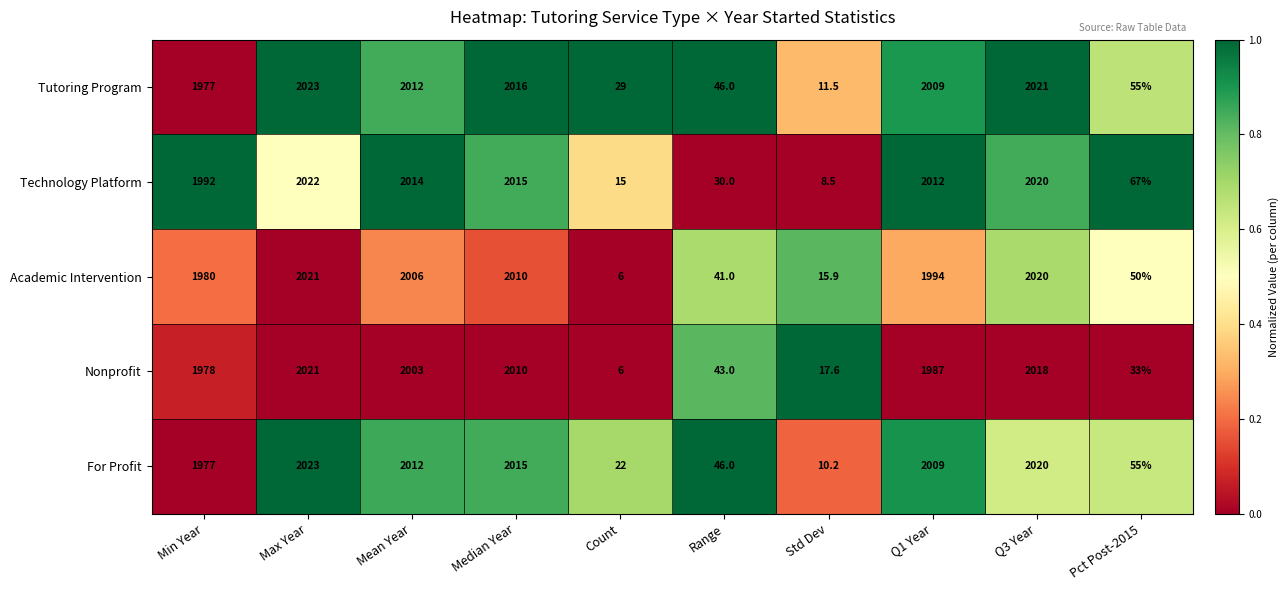

How many data points in Tutoring Program are less than 2009?

5